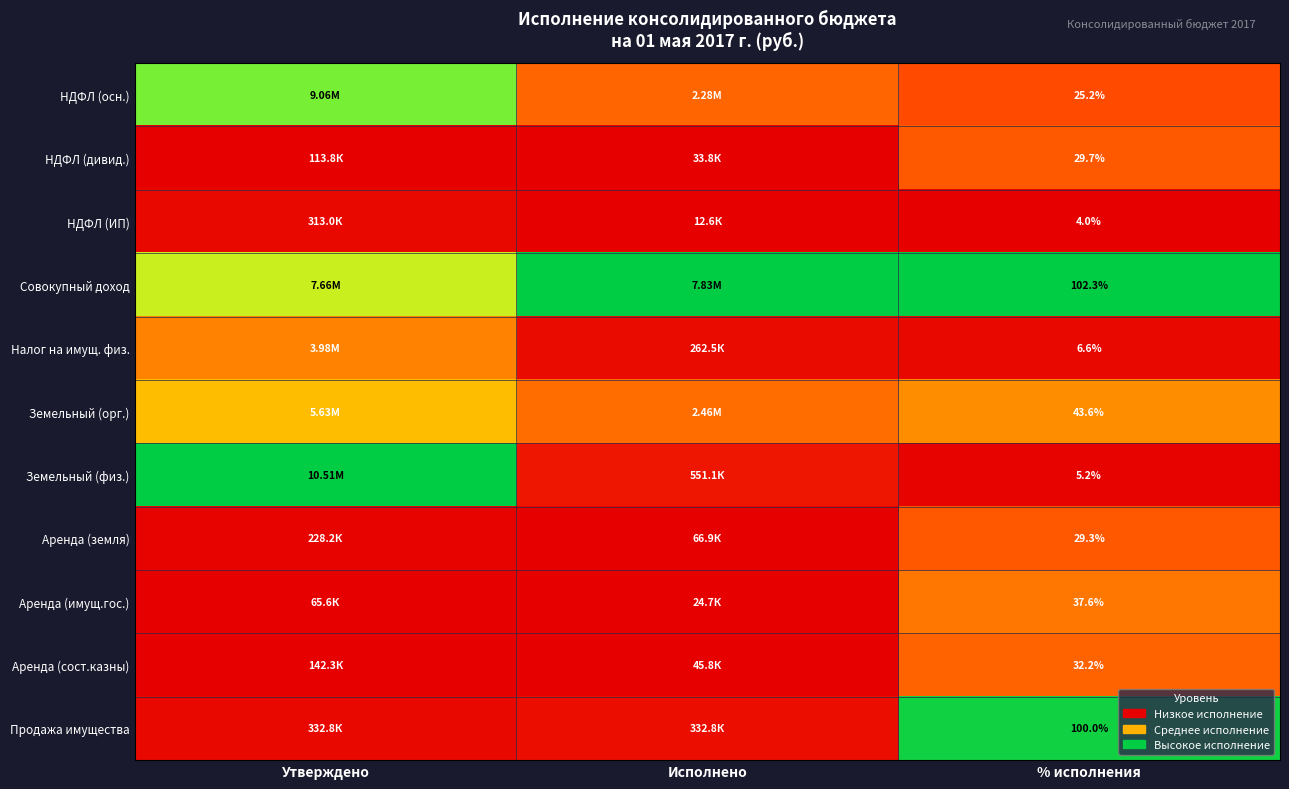

Rank the series at % исполнения from lowest to highest value.

НДФЛ (ИП), Земельный (физ.), Налог на имущ. физ., НДФЛ (осн.), Аренда (земля), НДФЛ (дивид.), Аренда (сост.казны), Аренда (имущ.гос.), Земельный (орг.), Продажа имущества, Совокупный доход